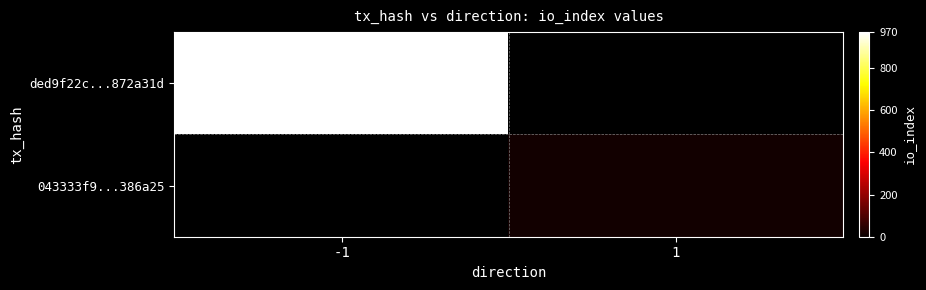

Reading right to left, transcribe all the data shown in this chart.

ded9f22c...872a31d: 1=0	-1=970
043333f9...386a25: 1=14	-1=0